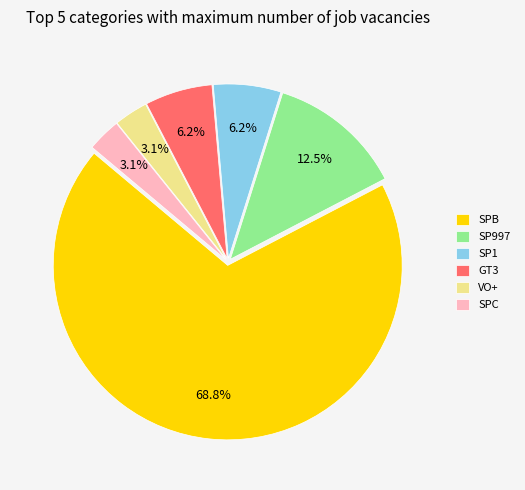

Does SPC account for over 50% of the chart?

No